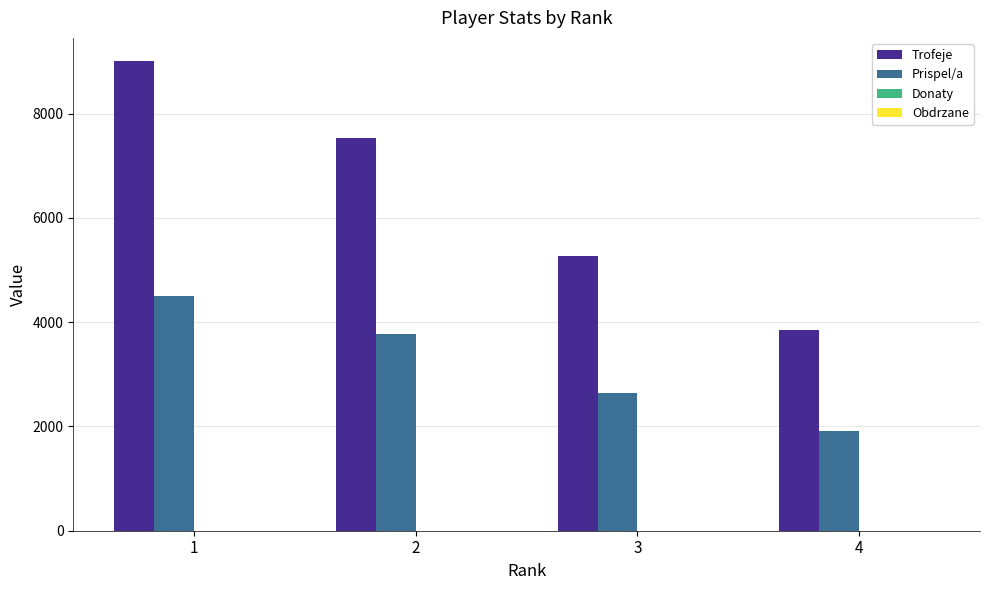

Which series changed the most between 3 and 4?

Trofeje